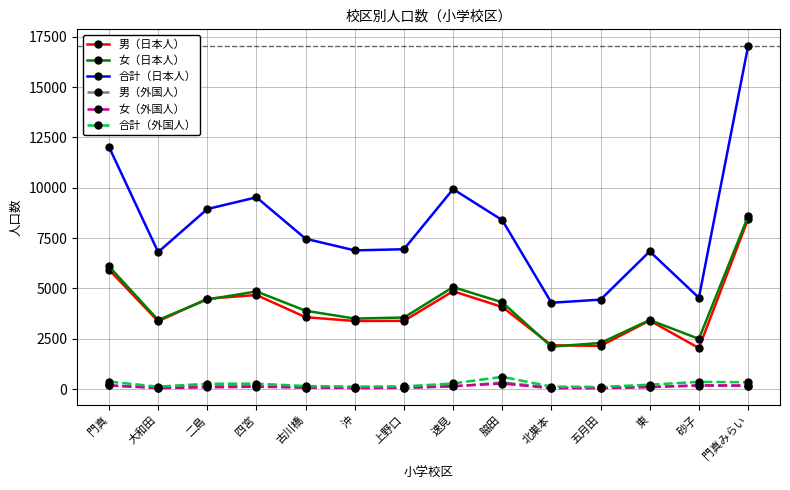

What is the spread (max minus min) of values at 門真?

11845